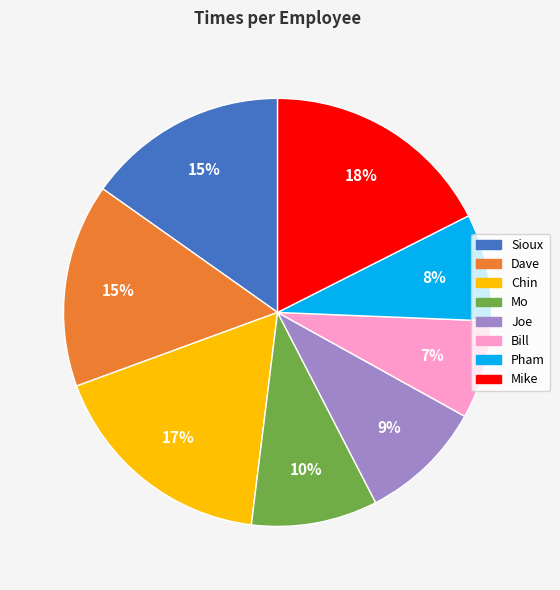

How many slices are in this pie chart?

8